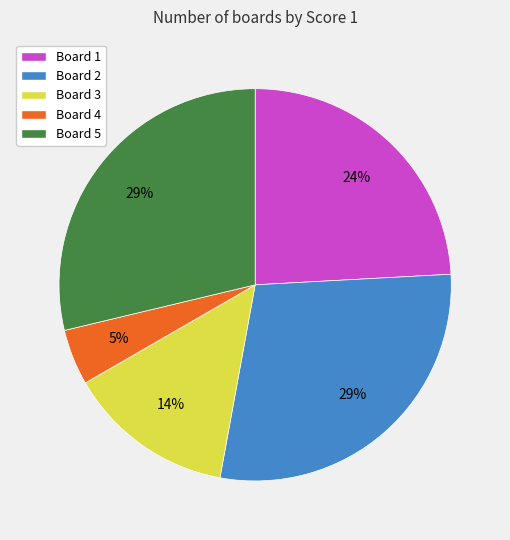

Do Board 5 and Board 1 together represent more than half of the pie?

Yes